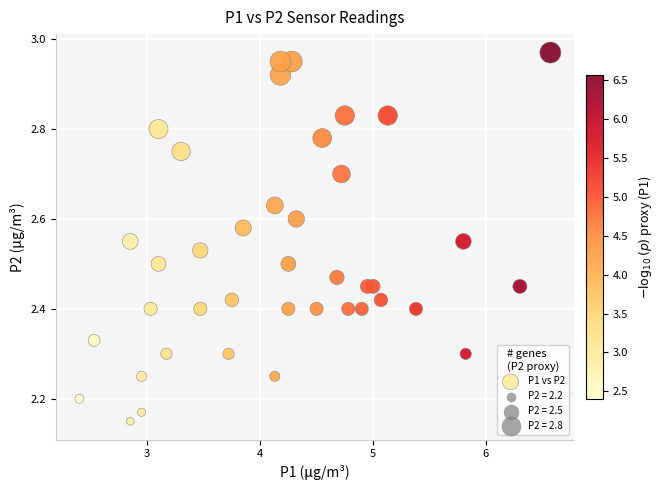

What is the range of X values (max minus min)?

4.2